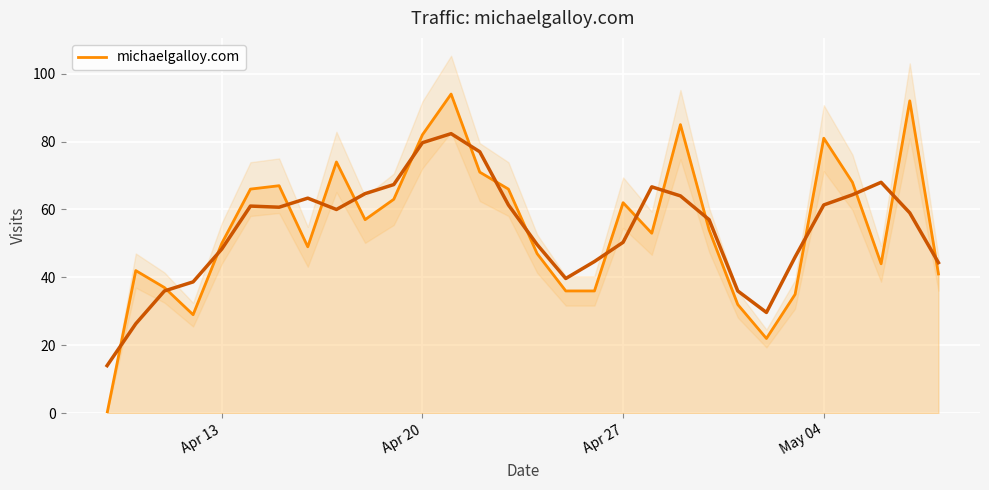

What is the highest value of the michaelgalloy.com series?

94